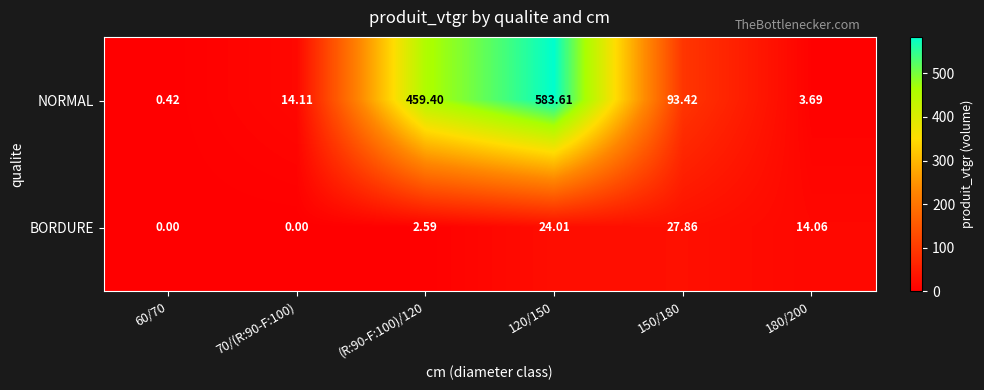

At 120/150, list the series in order from largest to smallest.

NORMAL, BORDURE